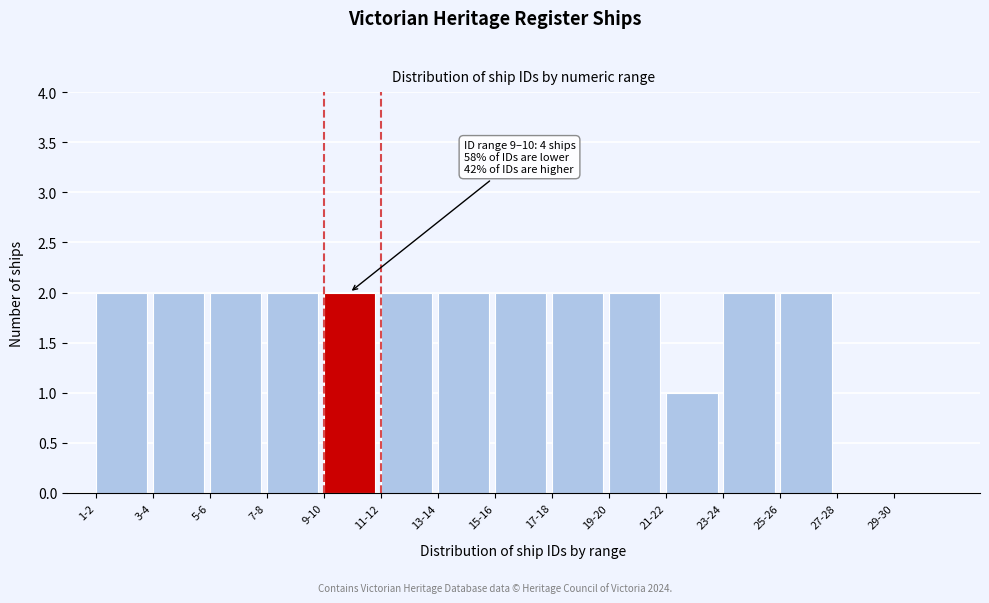

Reading left to right, what are all the values shown in this chart?

1-2=2	3-4=2	5-6=2	7-8=2	9-10=2	11-12=2	13-14=2	15-16=2	17-18=2	19-20=2	21-22=1	23-24=2	25-26=2	27-28=0	29-30=0